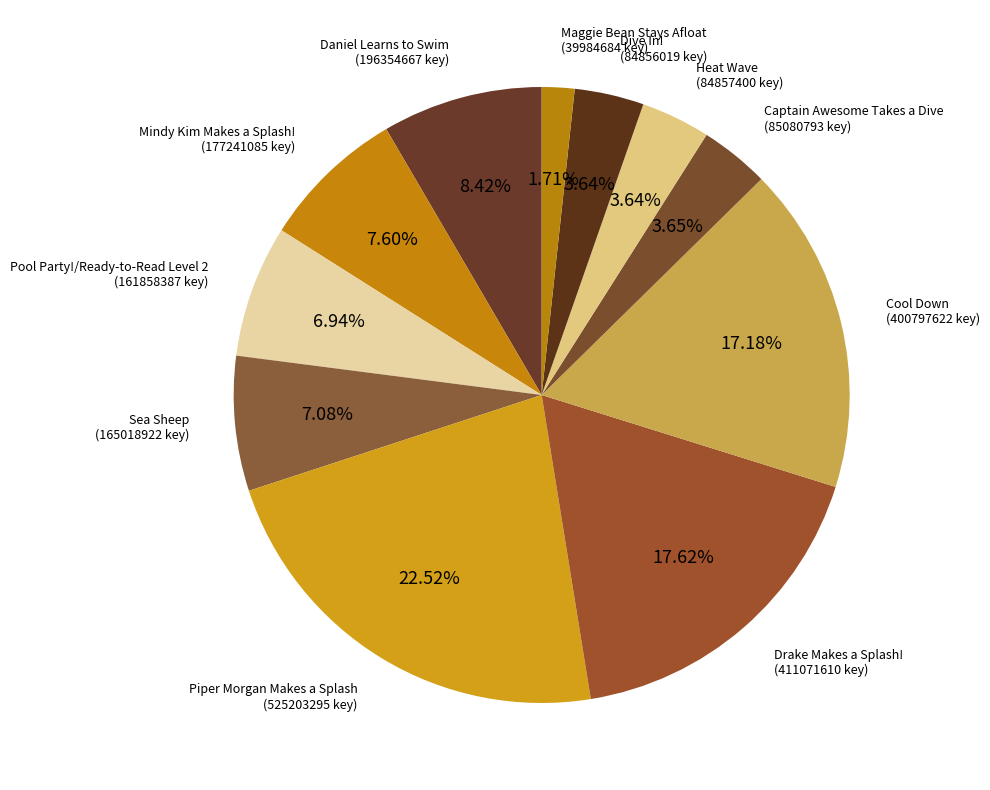

How many slices are in this pie chart?

11